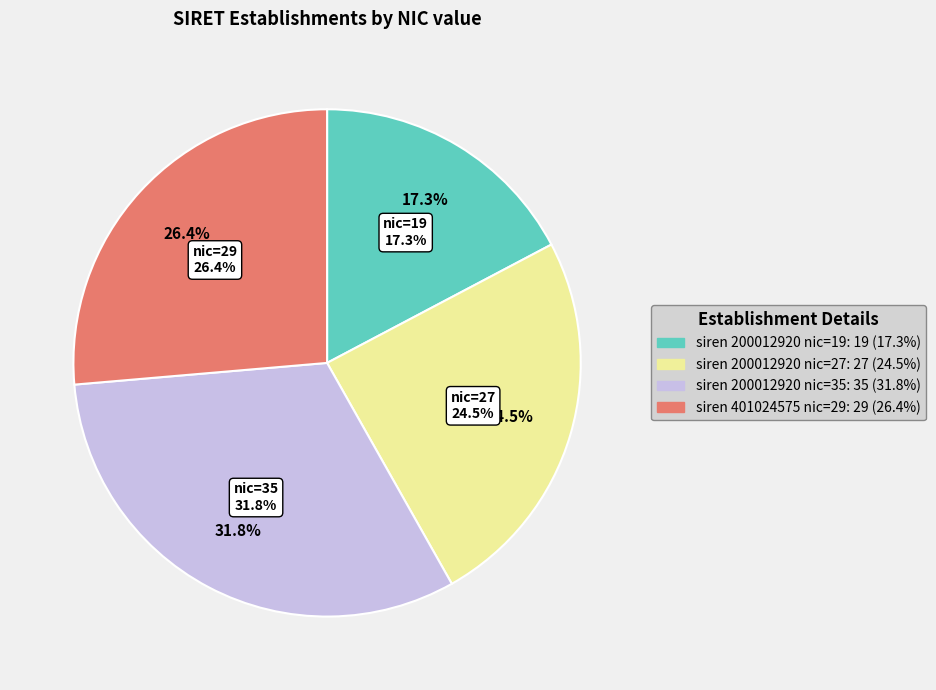

Do 401024575 and 200012920 together represent more than half of the pie?

Yes